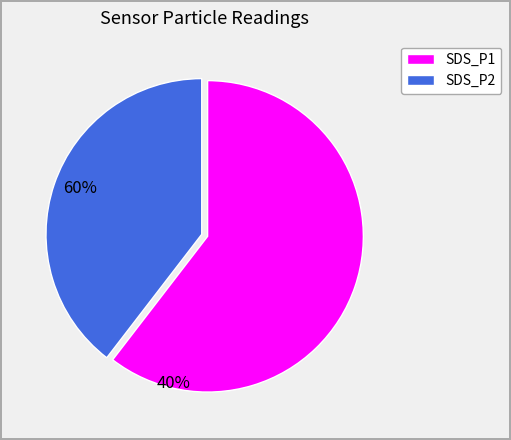

Rank the categories by value from lowest to highest.

SDS_P2, SDS_P1